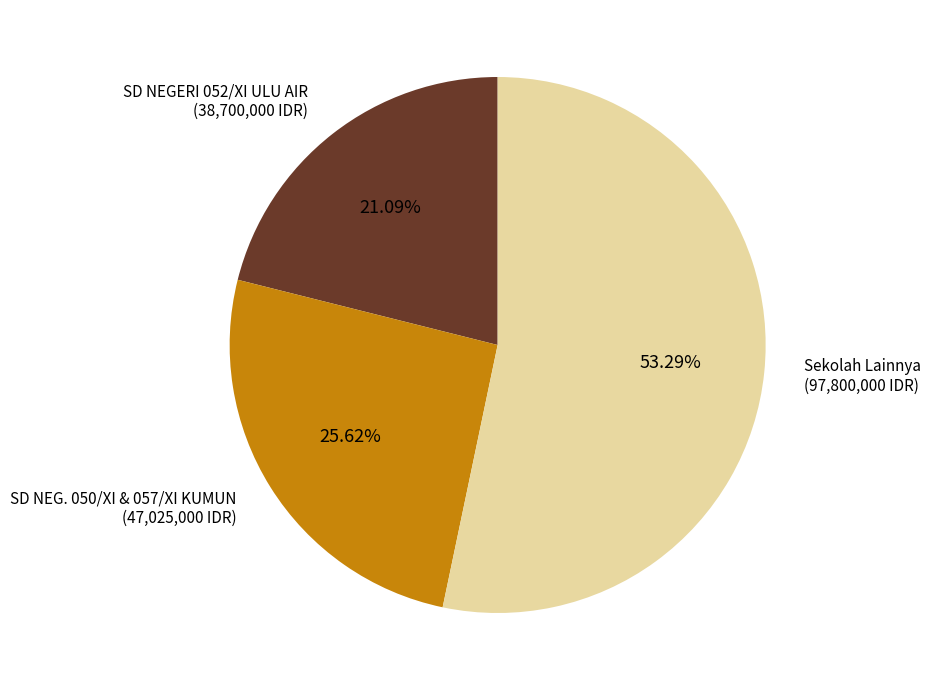

Is Sekolah Lainnya (97,800,000 IDR) the majority of the pie?

Yes